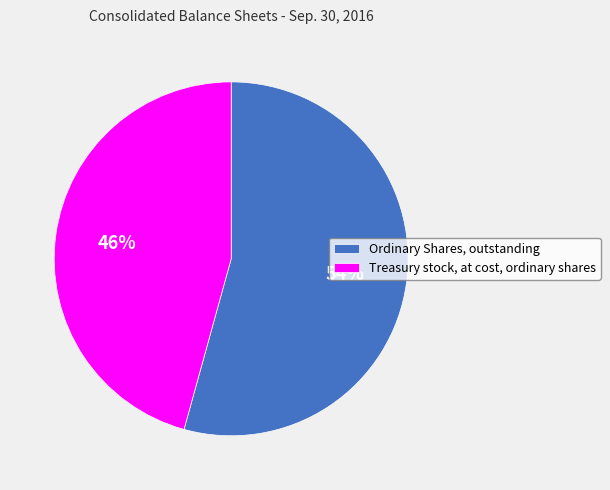

To the nearest percent, what is the average slice percentage?

50%